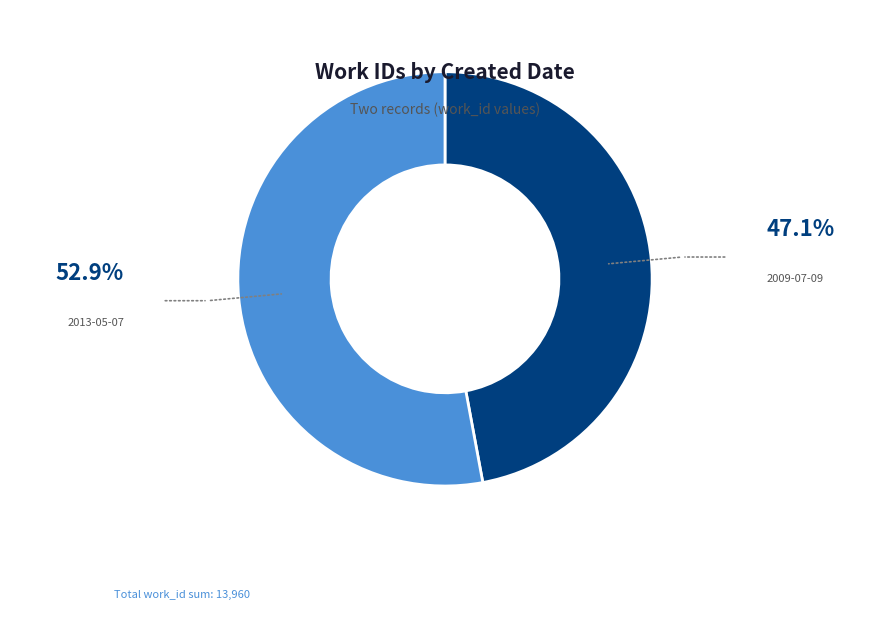

The 2013-05-07 slice represents 58% of the pie. True or false?

False